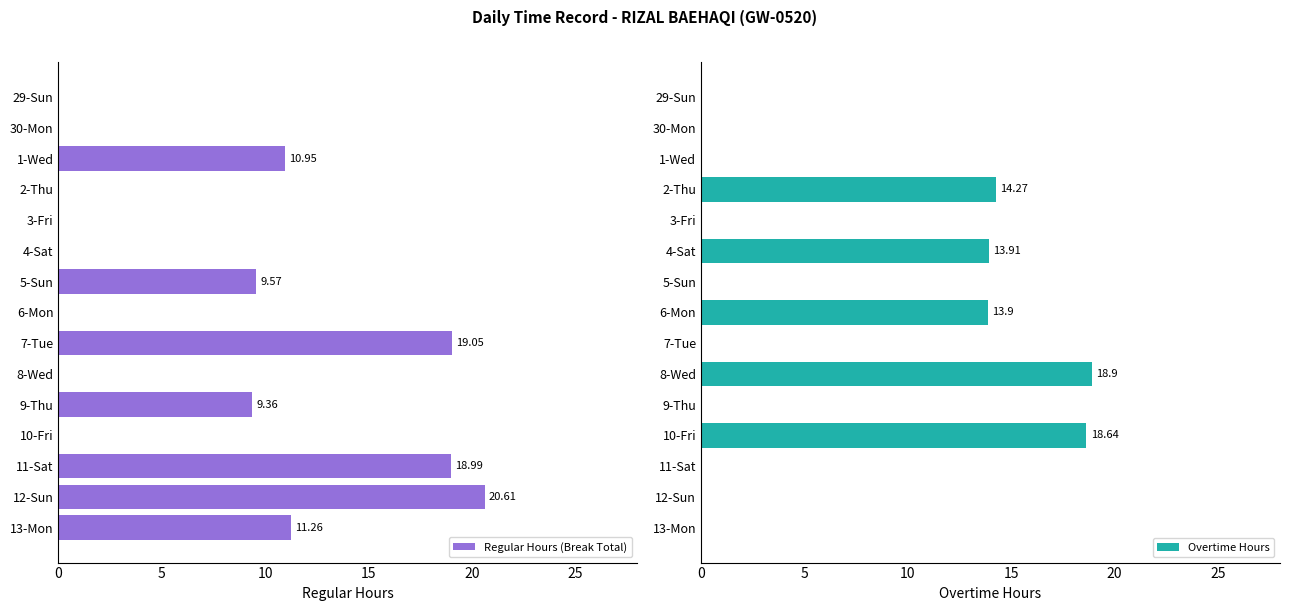

At how many categories does at least one series exceed 20?

1